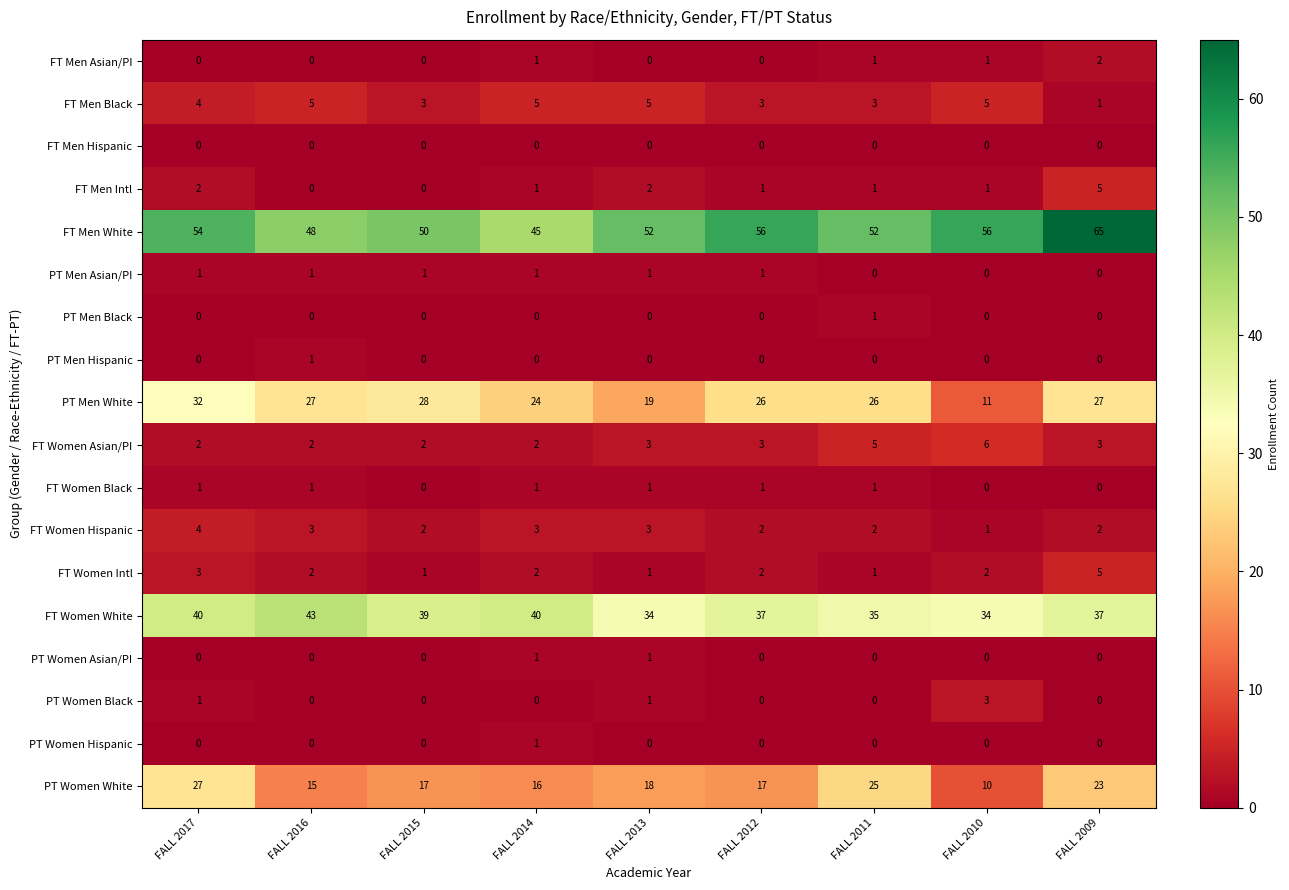

Which series has the largest range (max minus min)?

PT Men White